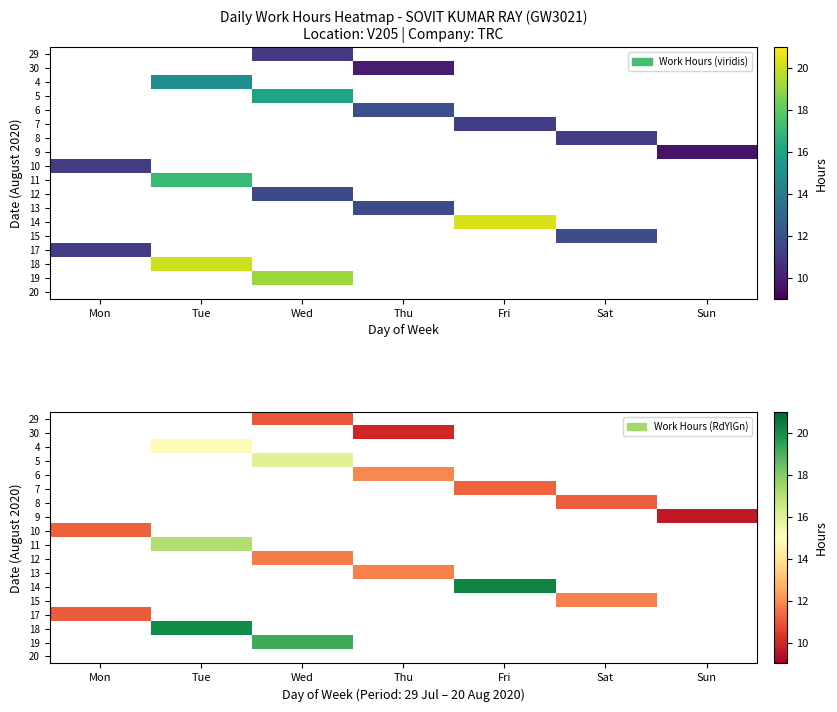

What is the maximum value shown in the chart?

20.3